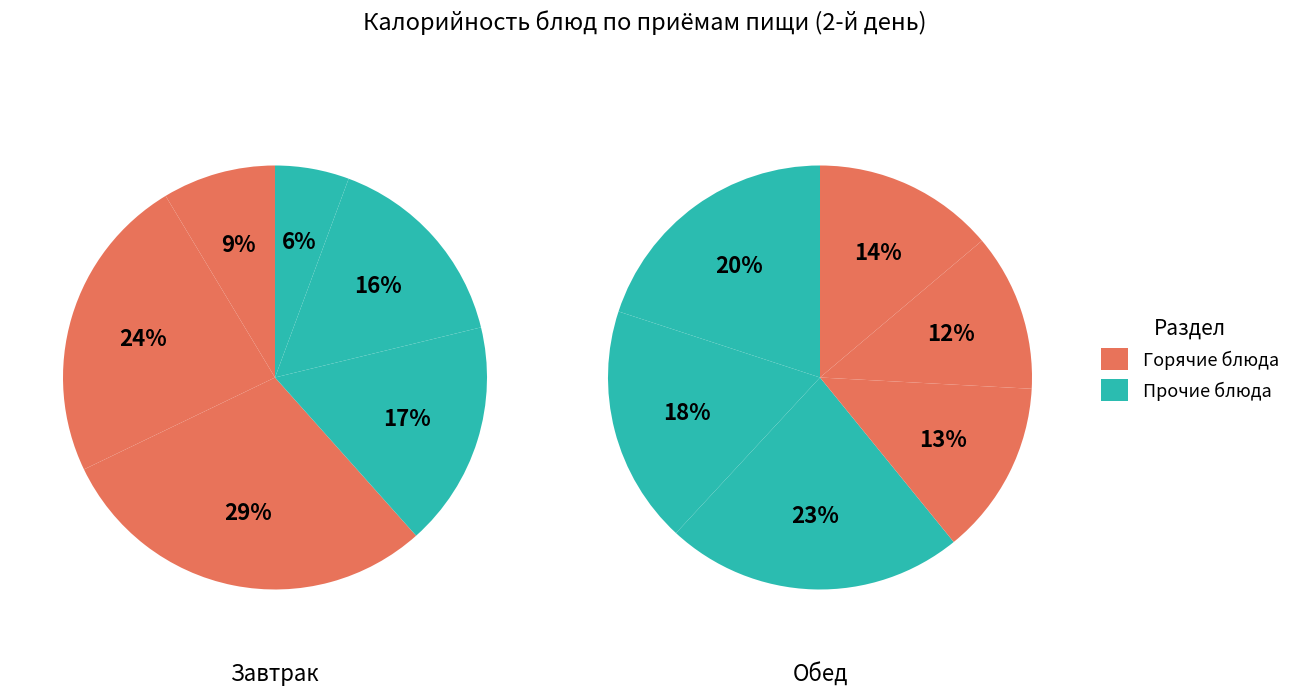

True or false: Салат овощной accounts for 2% of the total.

False